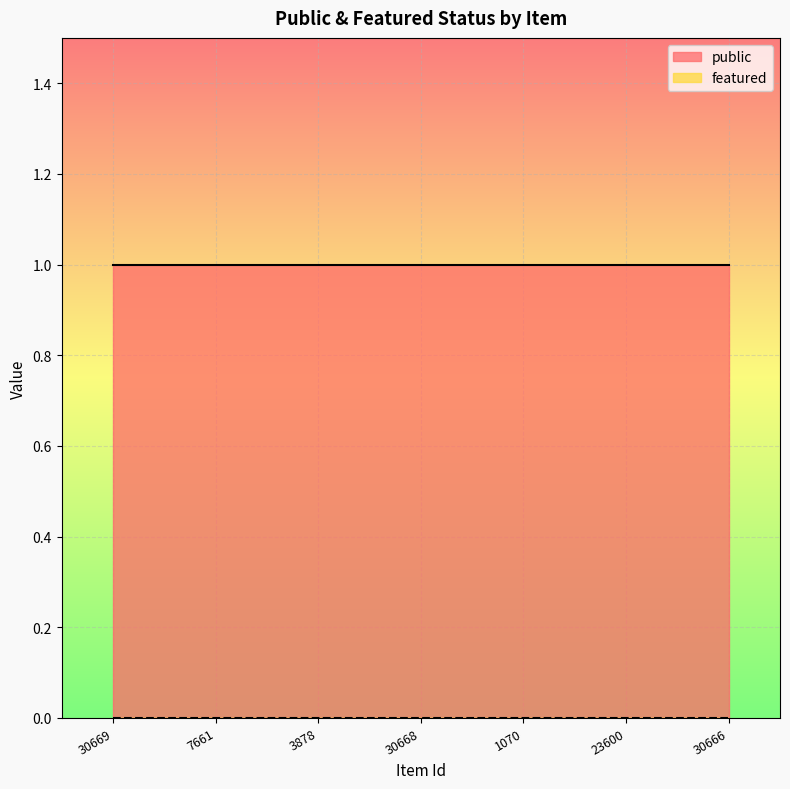

True or false: public and featured intersect in this chart.

False